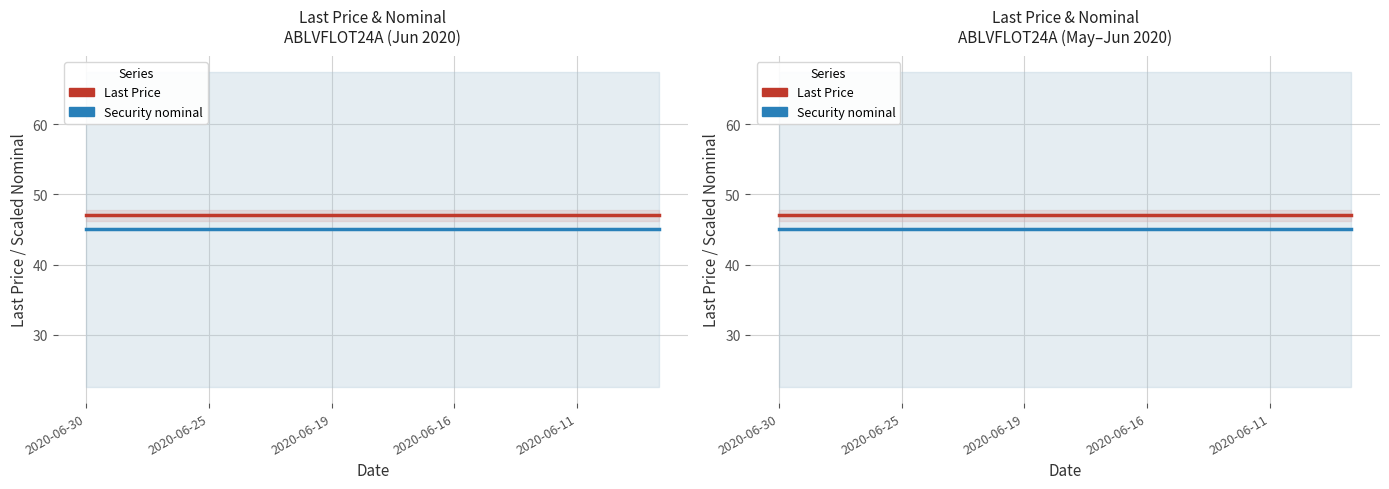

Which series has the widest spread of values?

Last Price (ABLVFLOT24A)